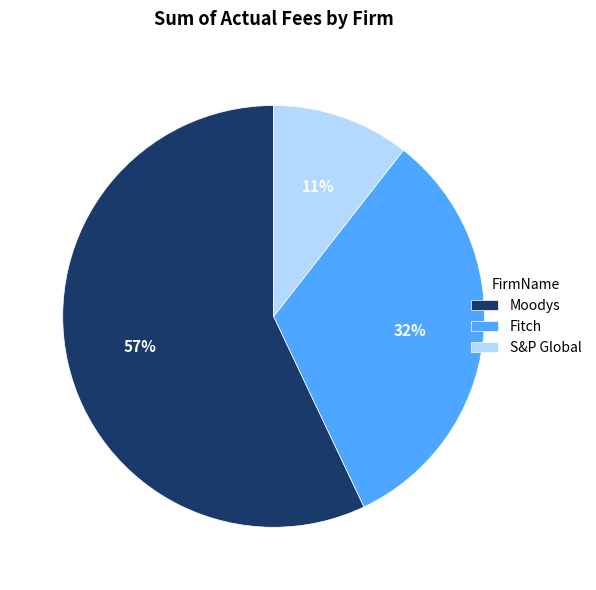

Which has a higher value, Moodys or Fitch?

Moodys